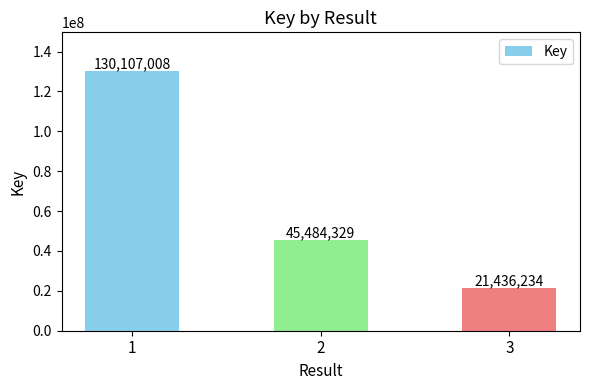

List the labels in order of value, largest first.

1, 2, 3